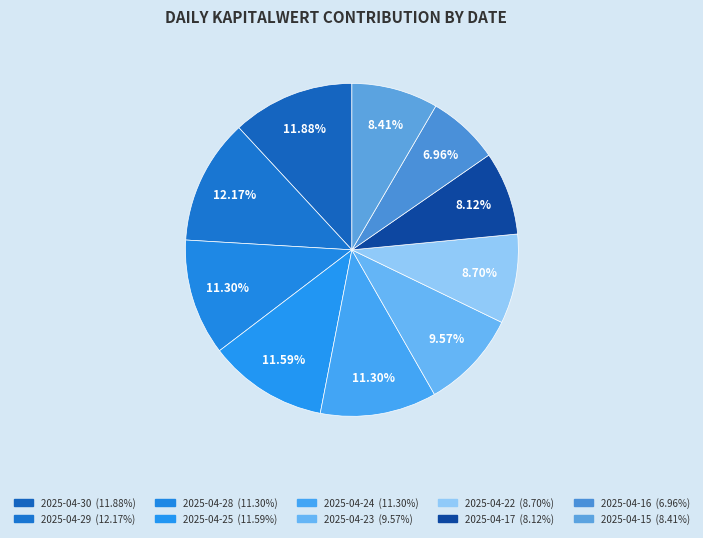

Count the number of slices in the pie.

10